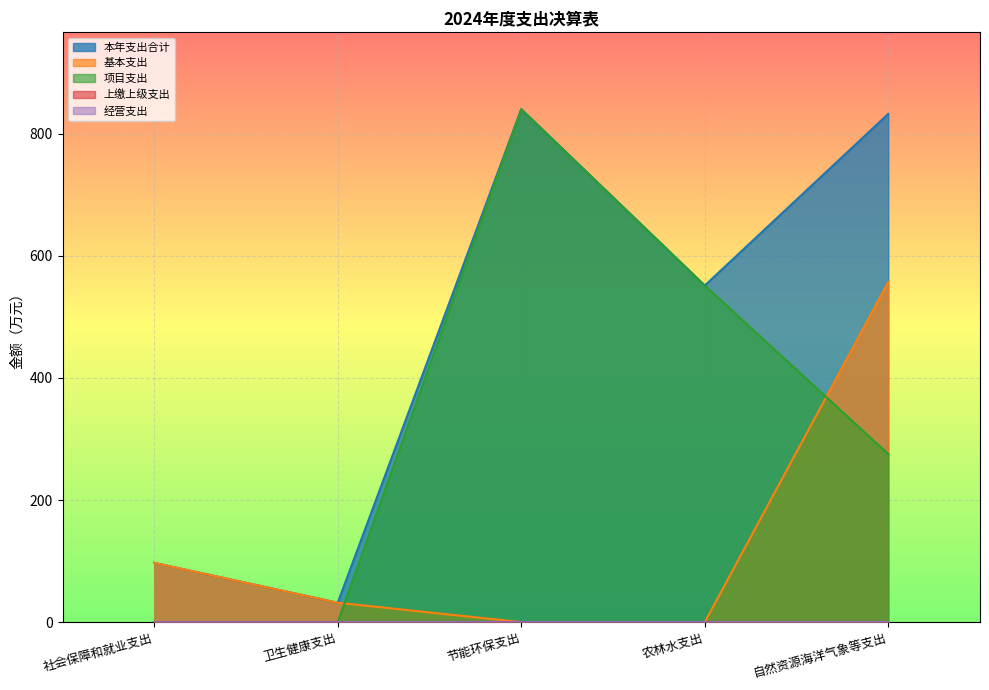

The value of 基本支出 at 社会保障和就业支出 is 169.6. True or false?

False